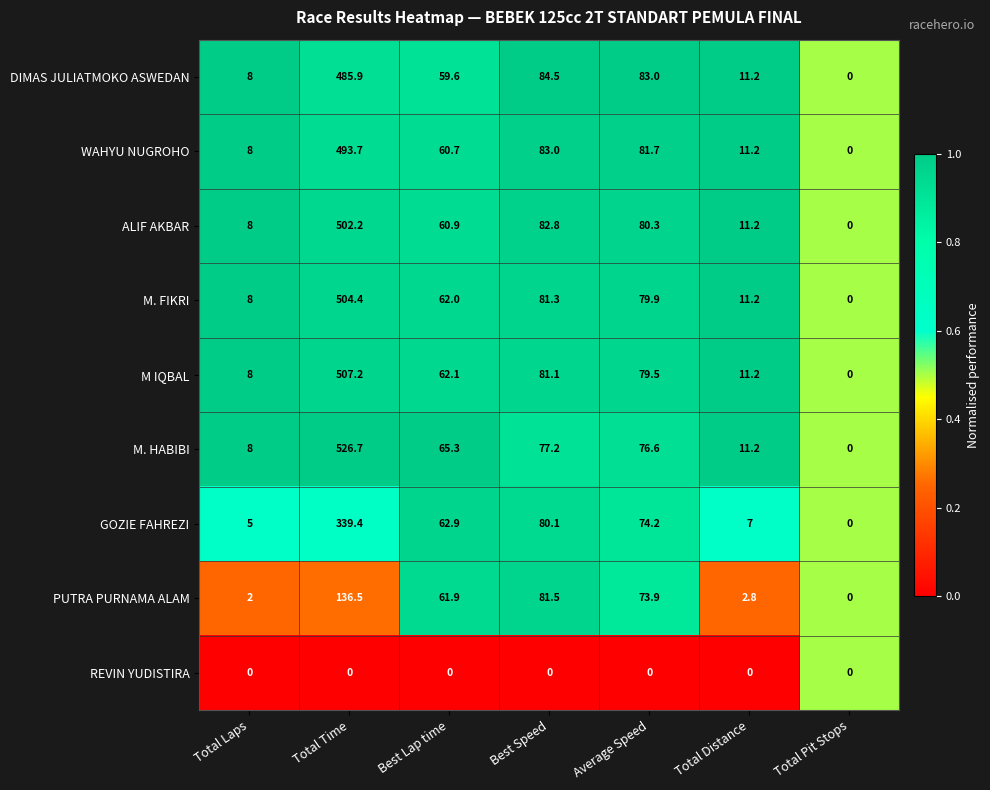

The REVIN YUDISTIRA series shows 0.0 at Total Time. True or false?

True